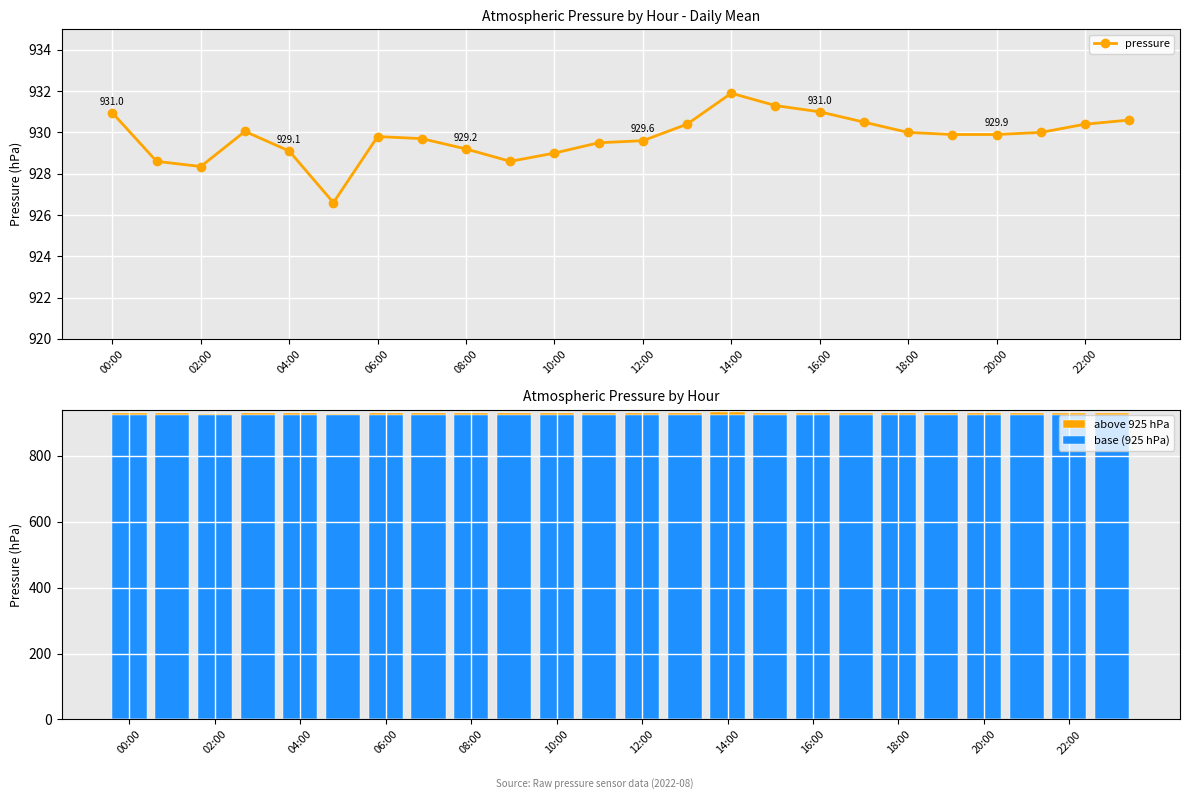

What is the maximum value for base (925 hPa)?

925.0